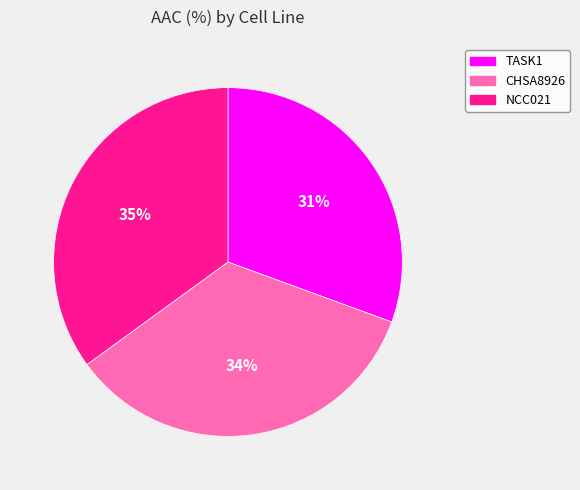

Approximately how many times larger is the value at CHSA8926 compared to TASK1?

1.1